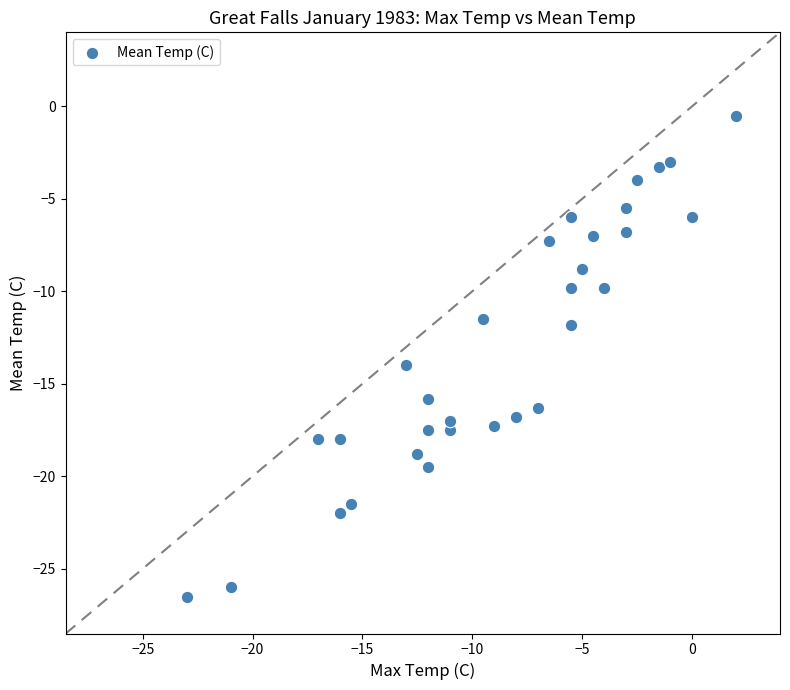

What is the range of Y values (max minus min)?

26.0